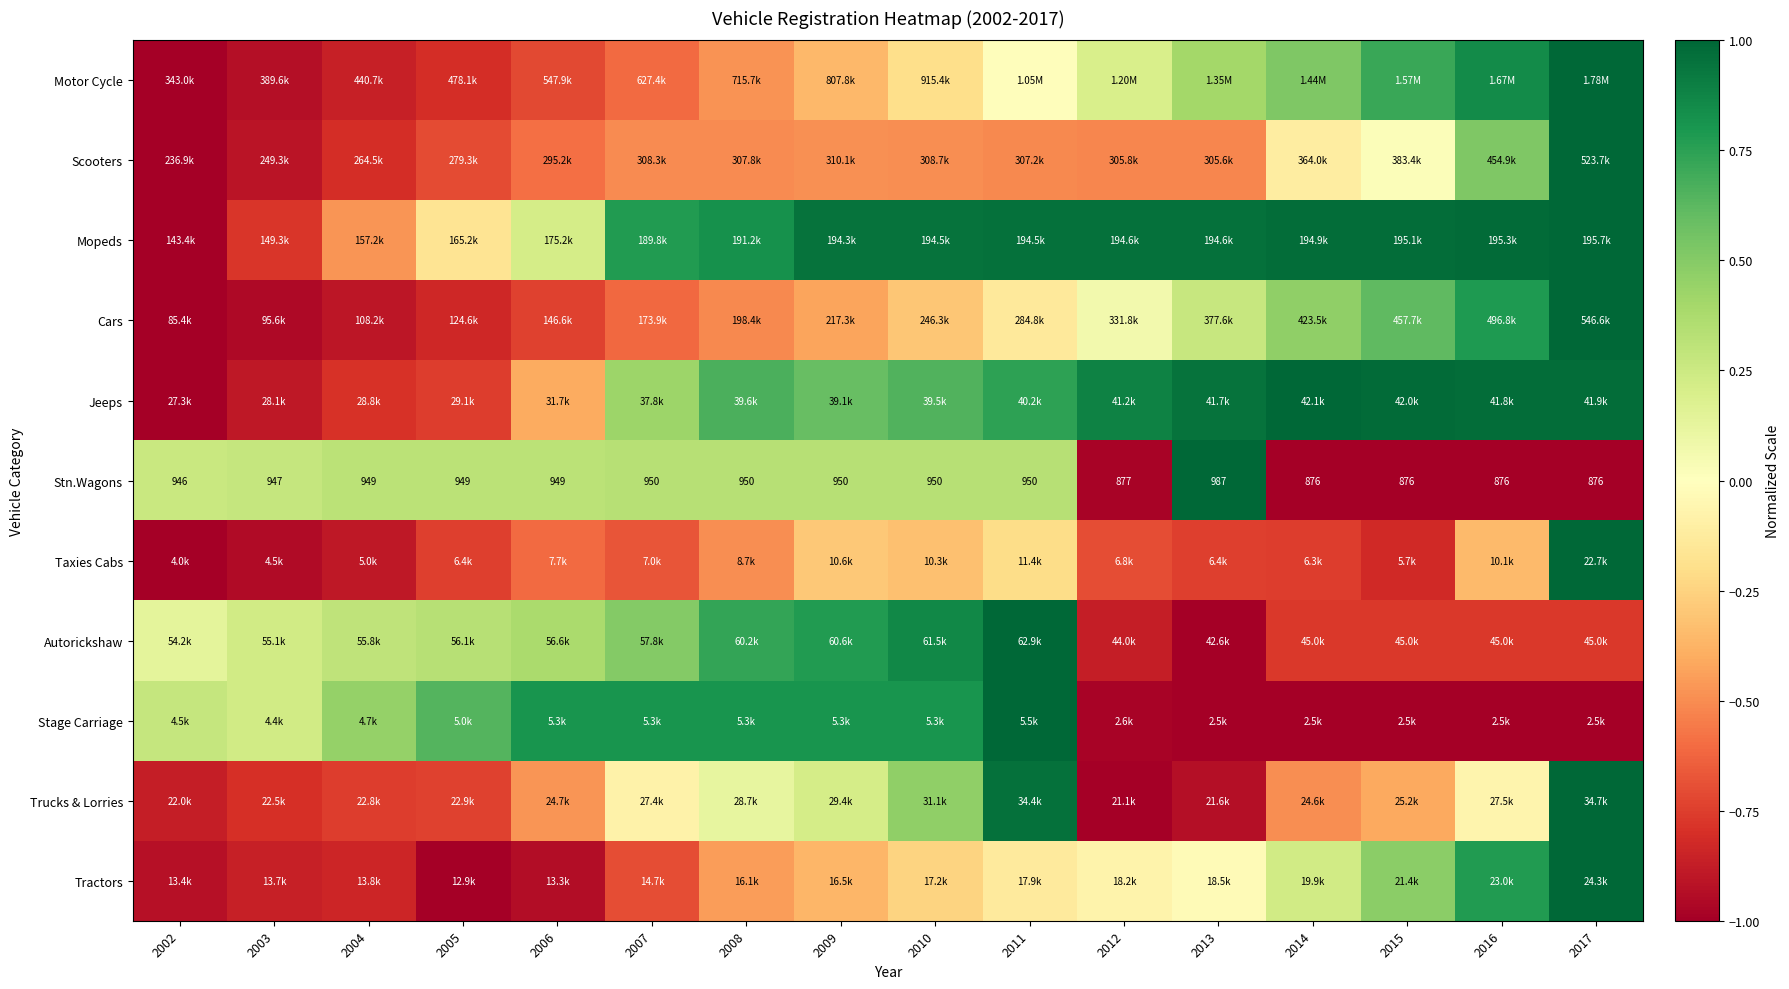

How many values in the Stn.Wagons series exceed 0?

11